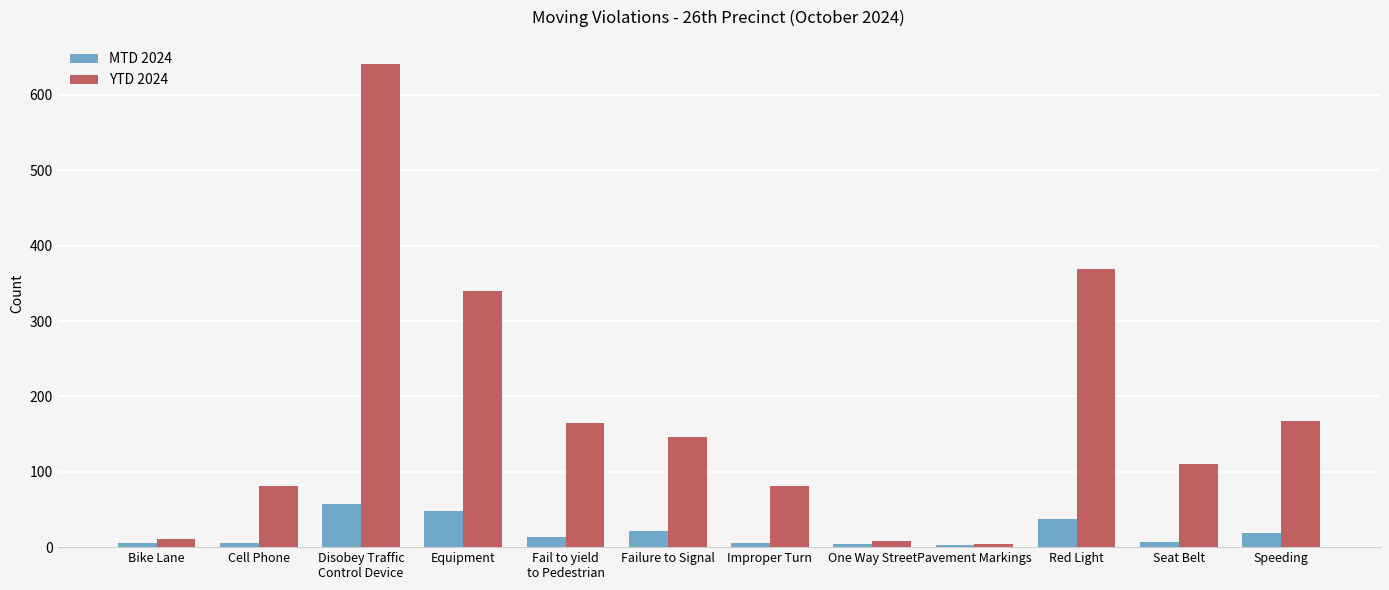

Which series has the largest total across all categories?

YTD 2024